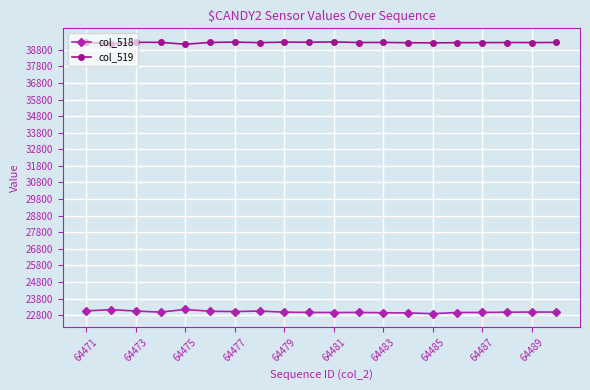

True or false: col_519 and col_518 cross at least once.

False